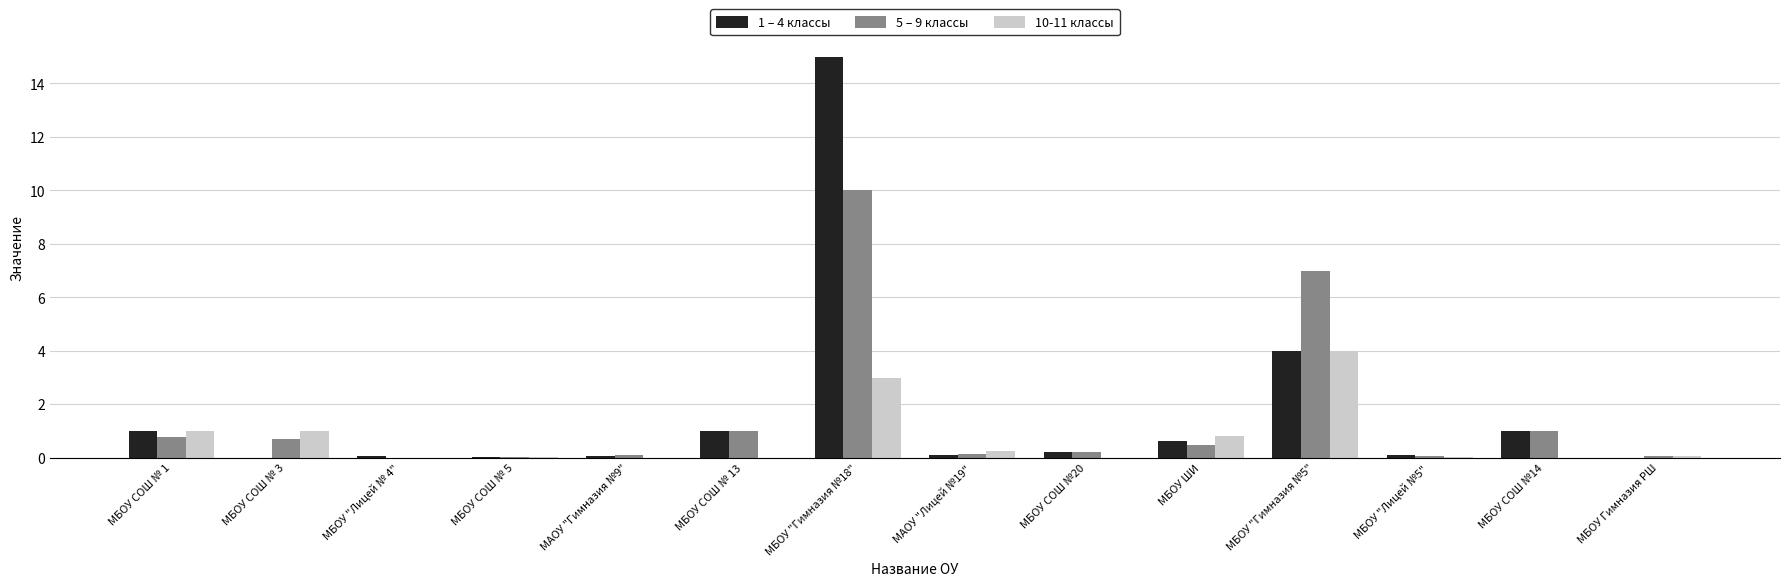

The 5 – 9 классы series shows 0.5 at МБОУ ШИ. True or false?

True